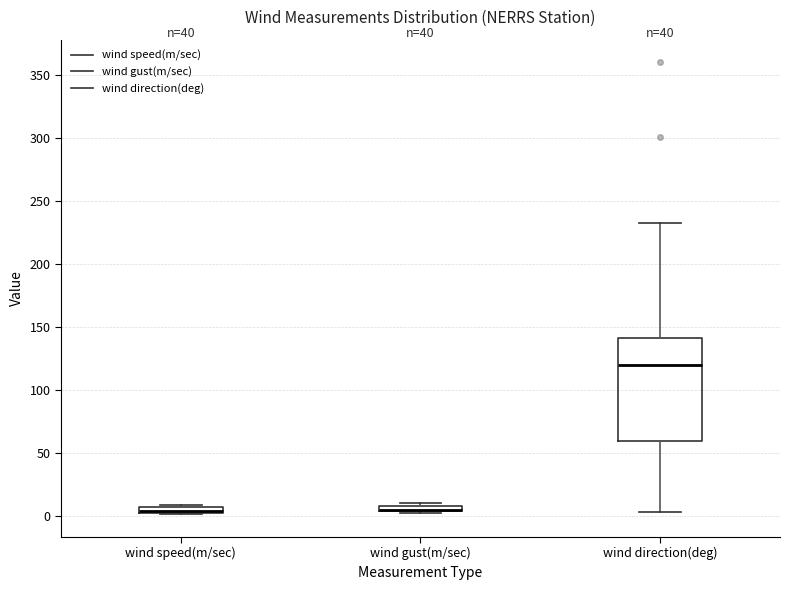

Comparing the boxes themselves (not the whiskers), which one is the tallest?

wind direction(deg)